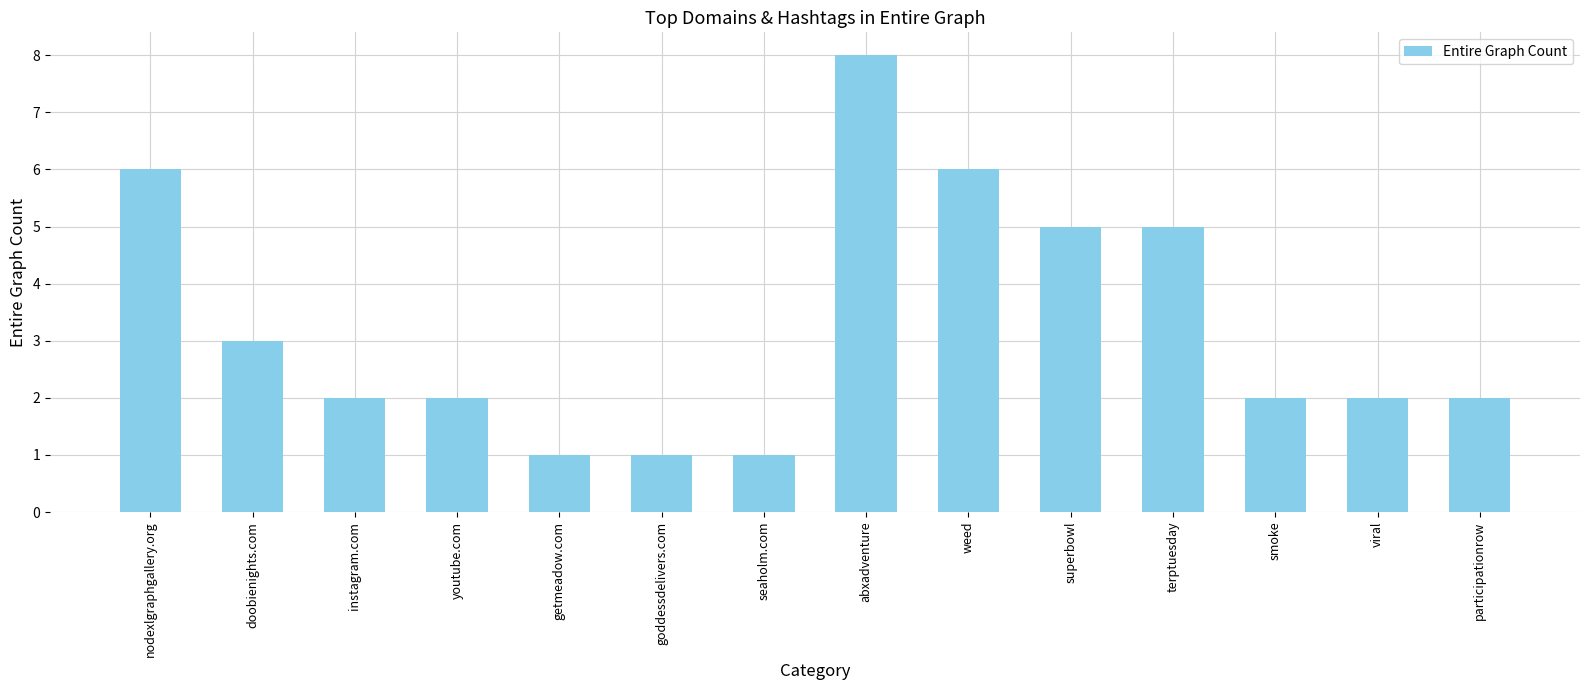

Reading left to right, extract all data points from this chart.

nodexlgraphgallery.org=6	doobienights.com=3	instagram.com=2	youtube.com=2	getmeadow.com=1	goddessdelivers.com=1	seaholm.com=1	abxadventure=8	weed=6	superbowl=5	terptuesday=5	smoke=2	viral=2	participationrow=2